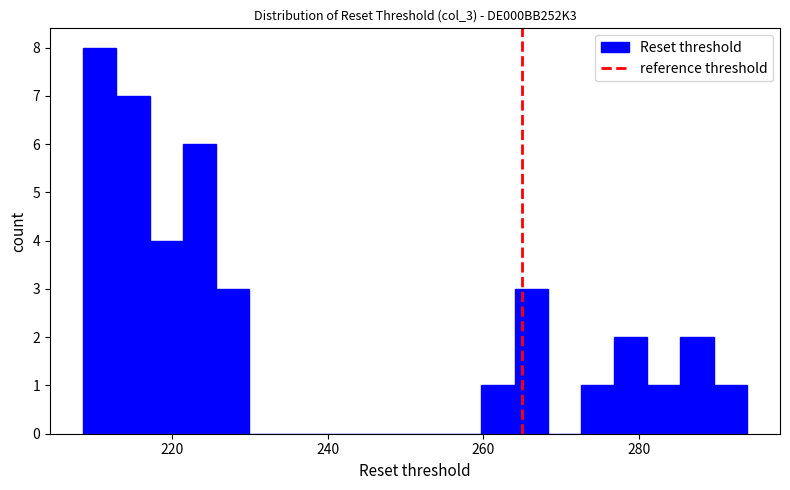

Read against the x-axis, roughly where is the centre of the tallest bar?

210